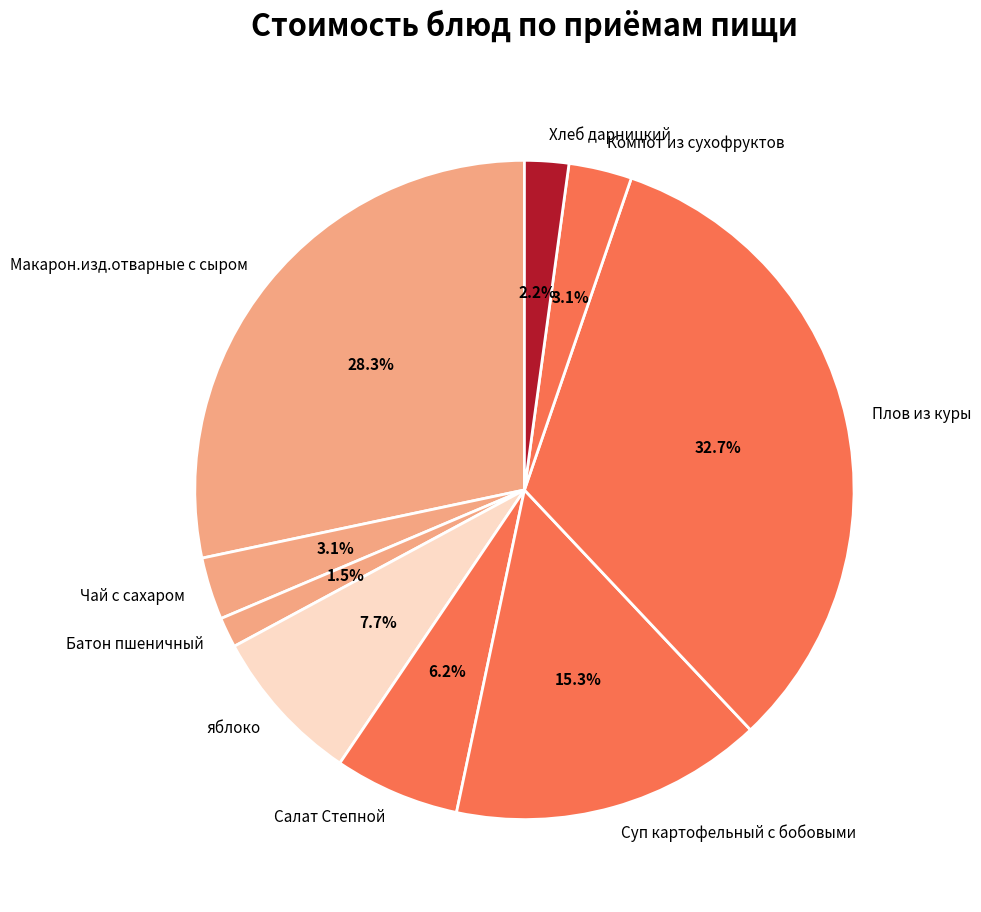

To the nearest percent, what is the combined percentage of Макарон.изд.отварные с сыром and Чай с сахаром?

31%